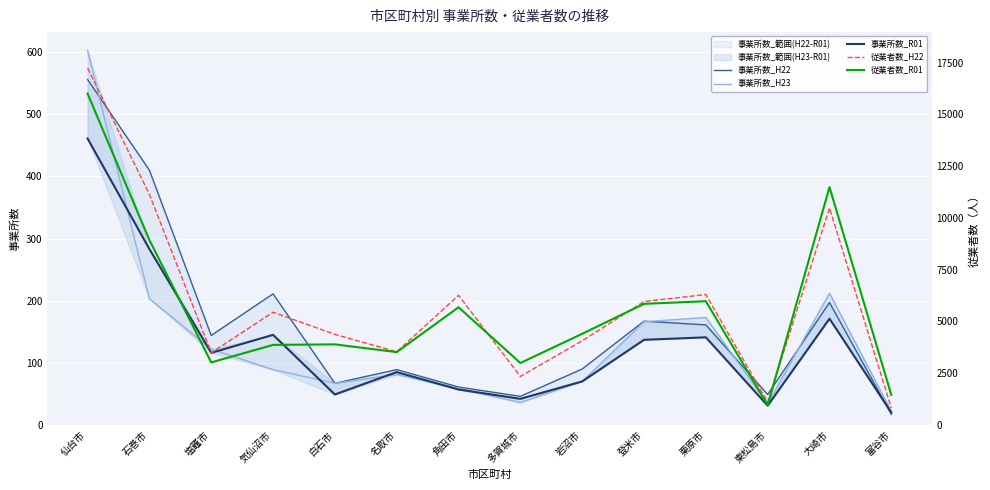

Between 栗原市 and 石巻市, which is larger?

石巻市